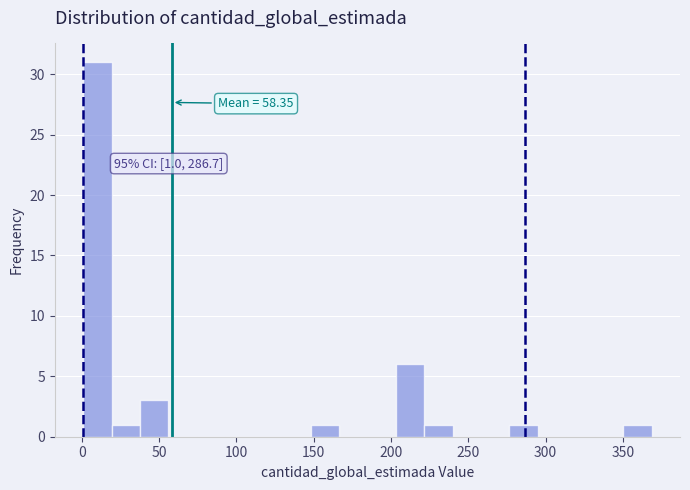

Read against the x-axis, roughly where is the centre of the tallest bar?

10